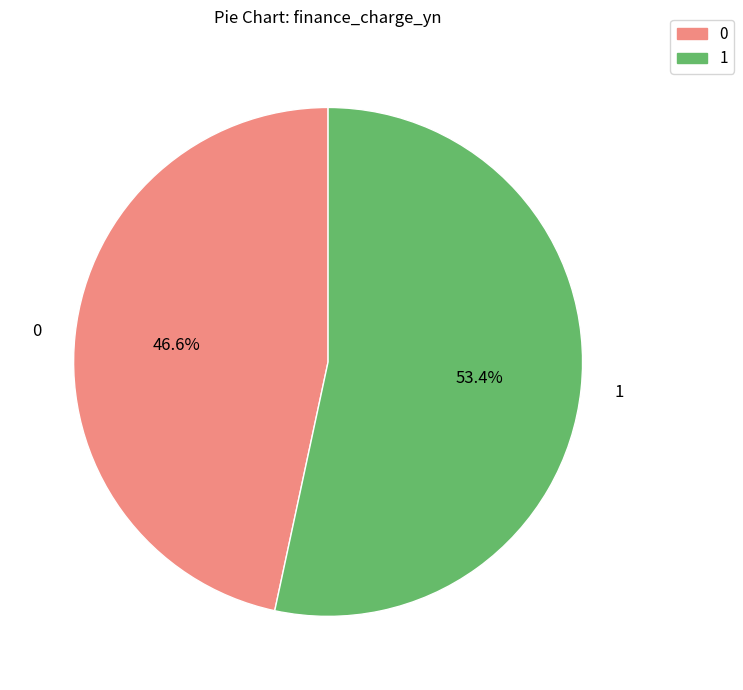

How many slices are in this pie chart?

2